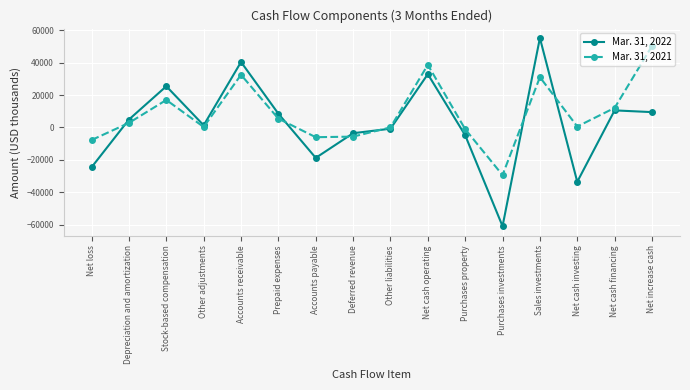

The value of Mar. 31, 2021 at Net loss is -7748. True or false?

True